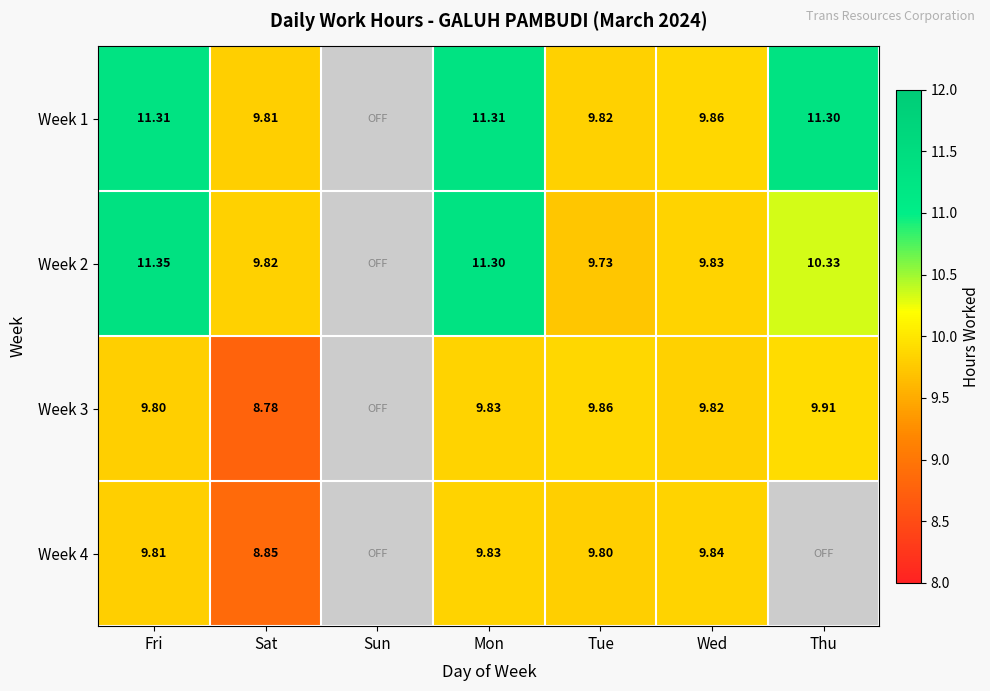

Which has a higher value, Sat or Wed?

Wed